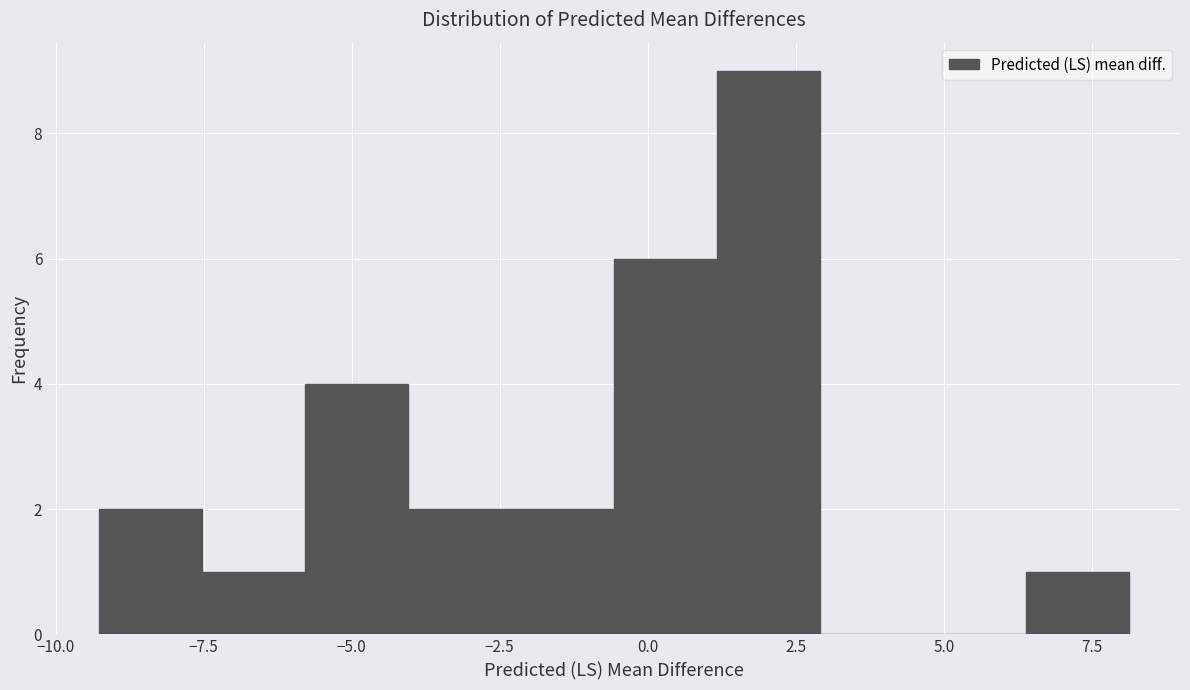

Read against the x-axis, roughly where is the centre of the tallest bar?

2.0